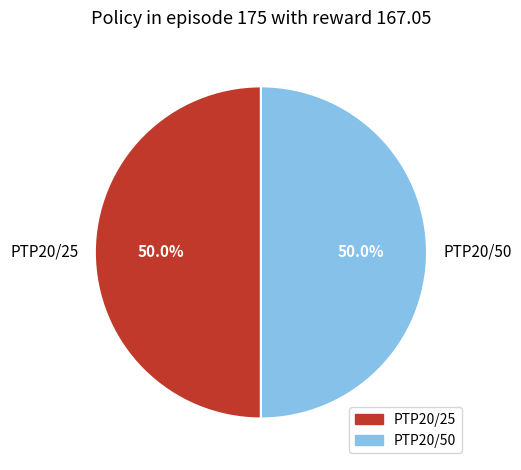

Combined, do PTP20/25 and PTP20/50 account for over 50%?

Yes